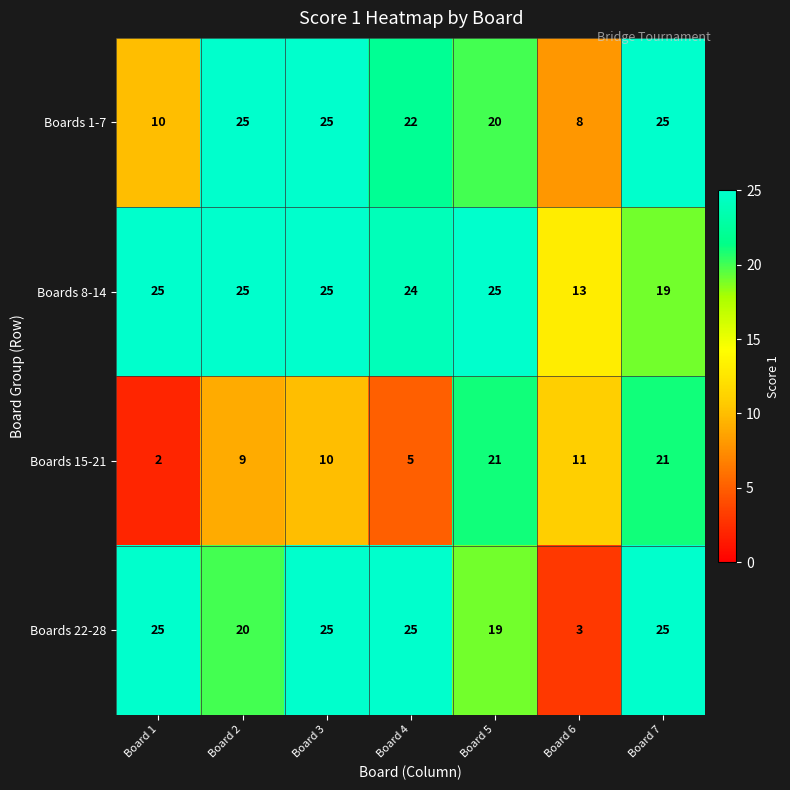

Is it true that Boards 22-28 equals 11 at Board 4?

False